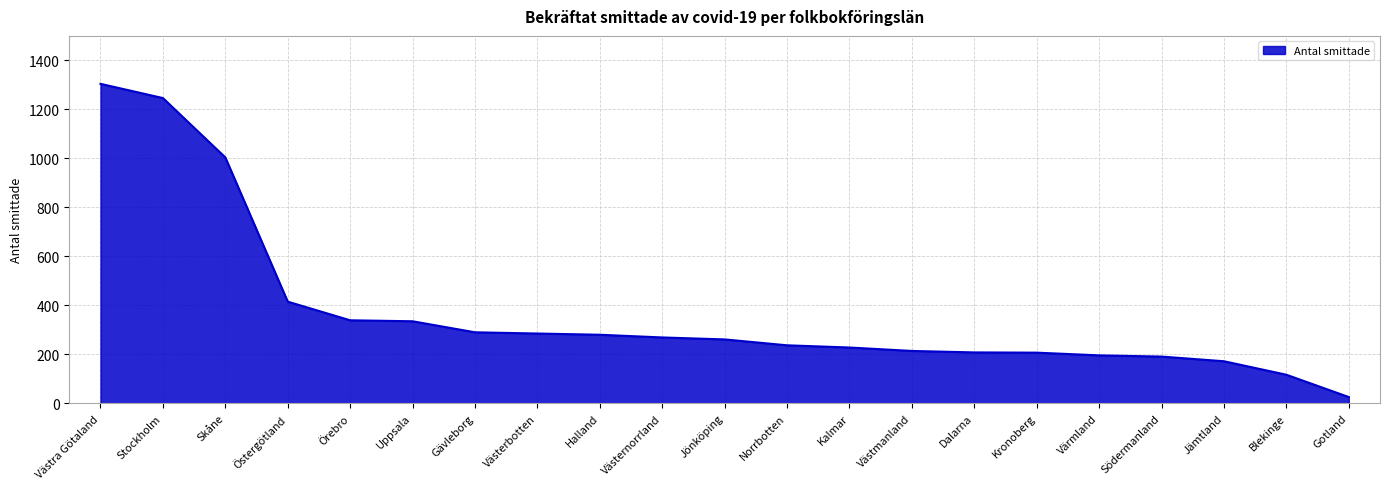

What value does the data have at Dalarna?

208